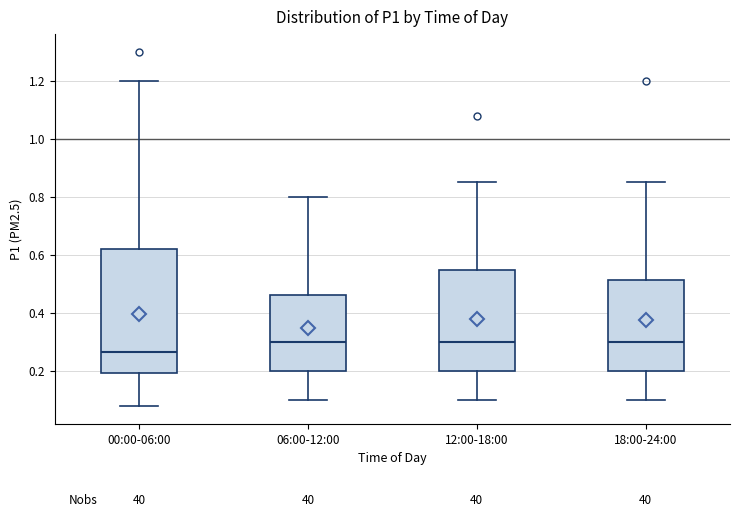

Comparing the boxes themselves (not the whiskers), which one is the tallest?

00:00-06:00